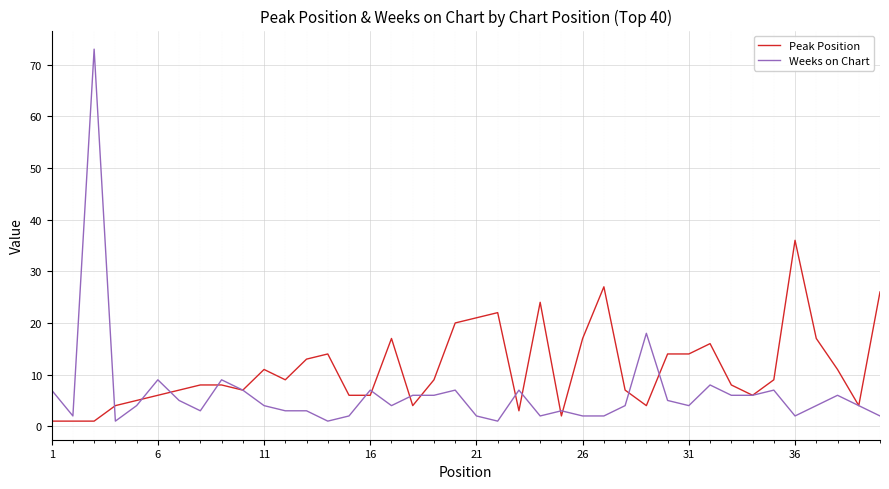

Rank the series by their maximum value, from lowest to highest.

Peak Position, Weeks on Chart